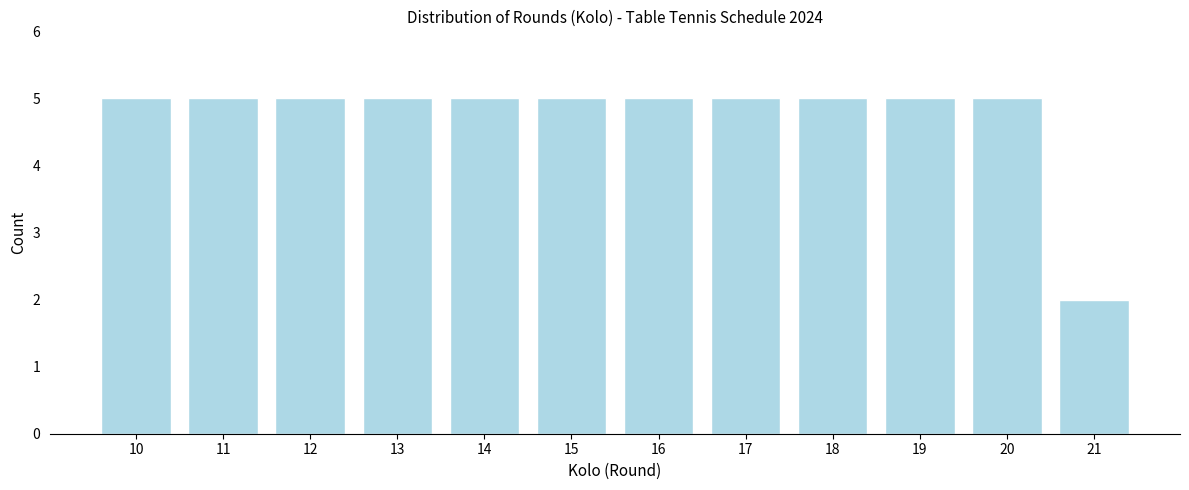

Reading left to right, list all the values displayed in this chart.

5	5	5	5	5	5	5	5	5	5	5	2